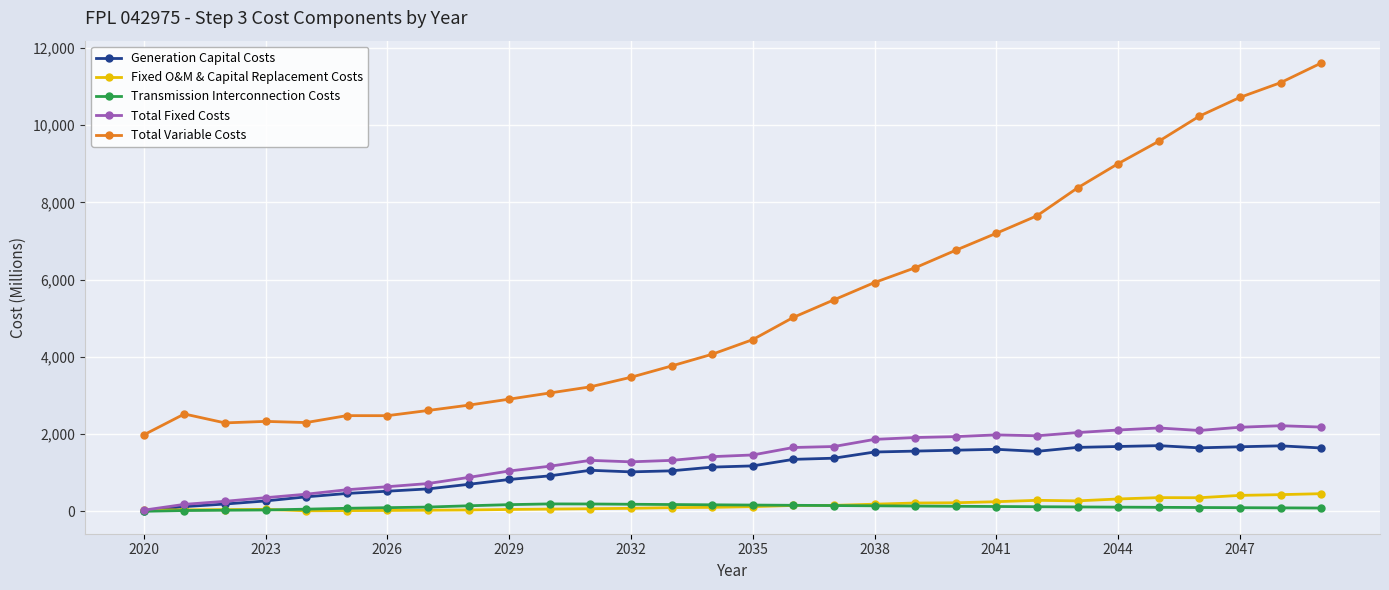

After their last crossing, which series has the higher values: Generation Capital Costs or Fixed O&M & Capital Replacement Costs?

Generation Capital Costs